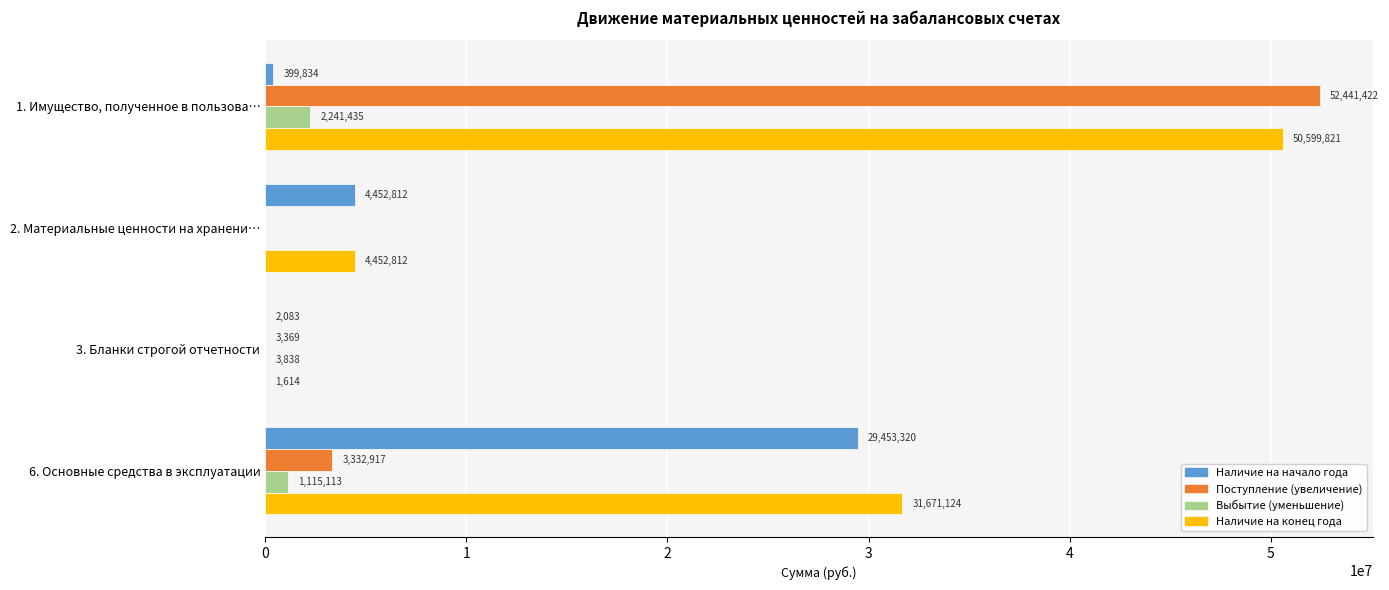

What is the sum of all Наличие на конец года values?

86725371.3